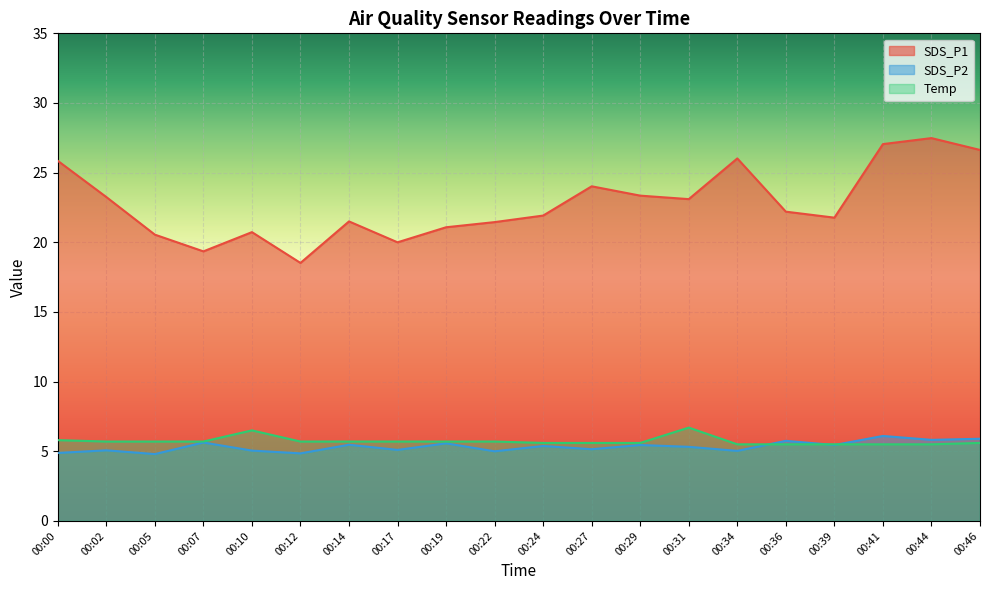

At which category is the sum across all series the highest?

00:44